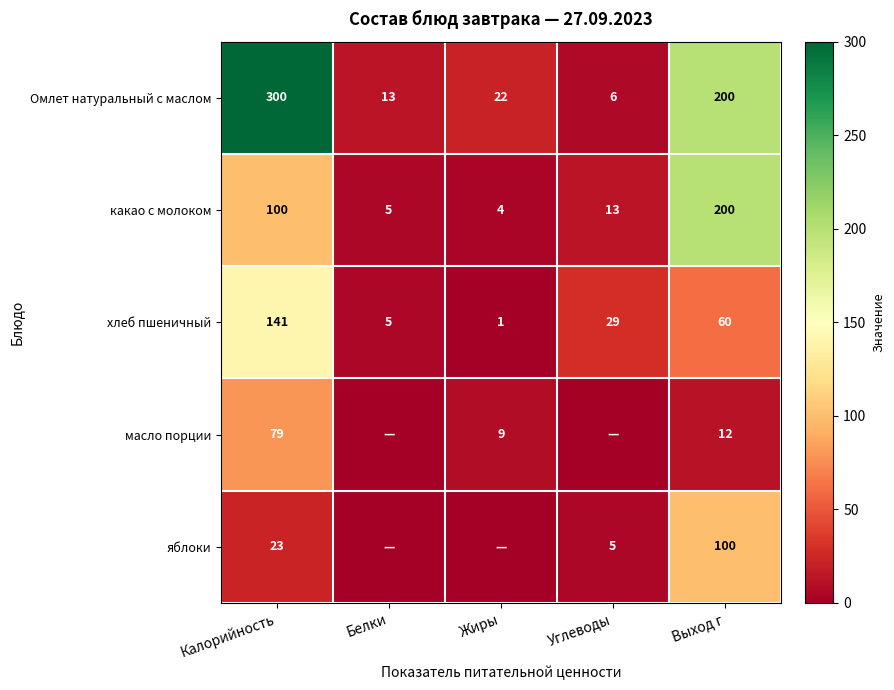

Rank the categories by хлеб пшеничный value from highest to lowest.

Калорийность, Выход г, Углеводы, Белки, Жиры